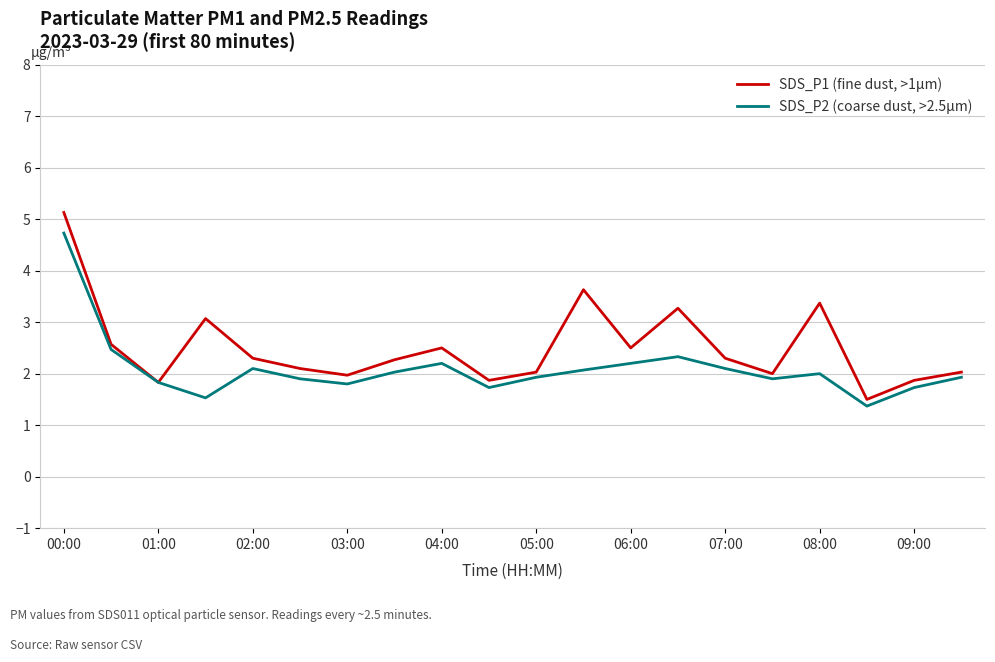

Rank the series by their average value, from lowest to highest.

SDS_P2 (coarse dust, >2.5µm), SDS_P1 (fine dust, >1µm)